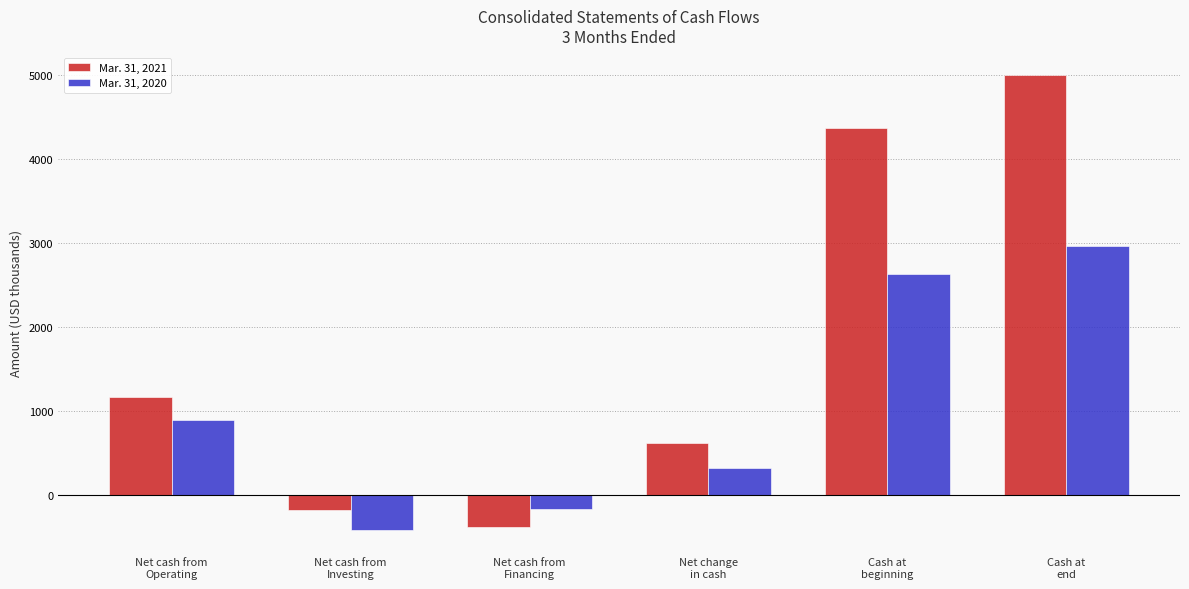

How many data points in Mar. 31, 2020 are less than 896?

3